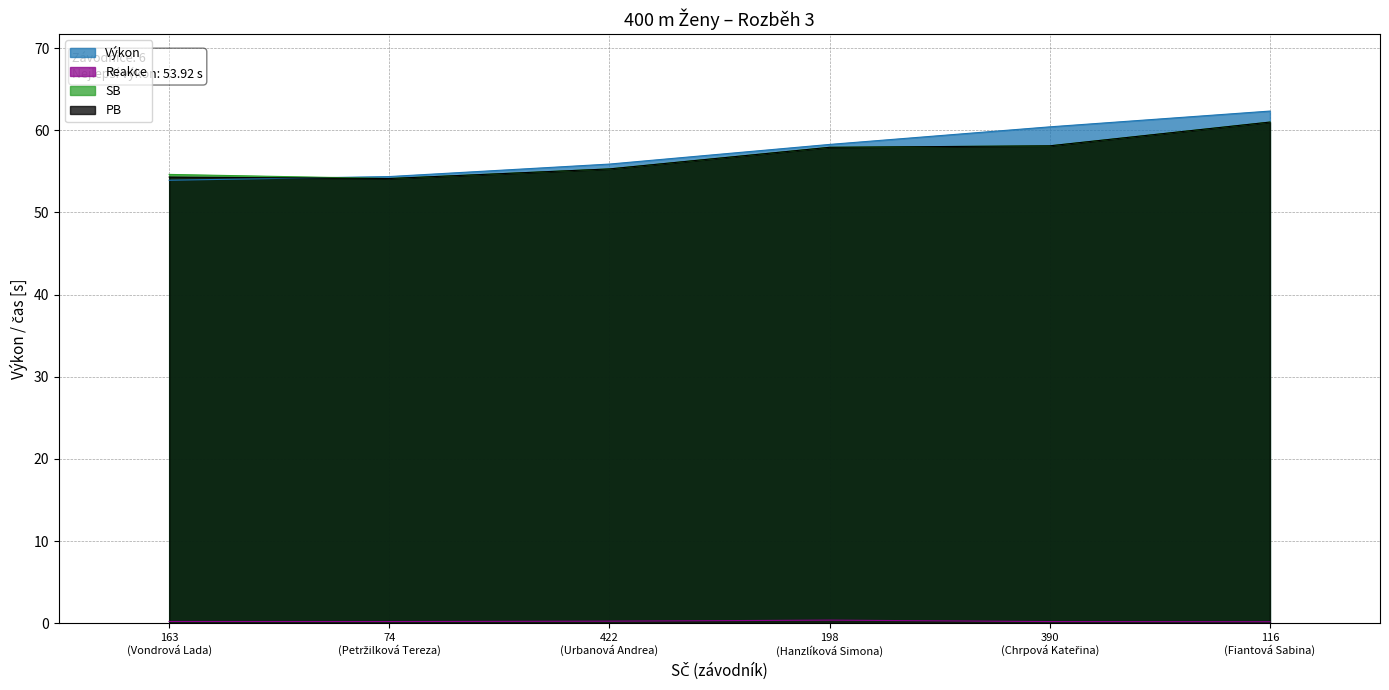

What is the maximum value shown in the chart?

62.3